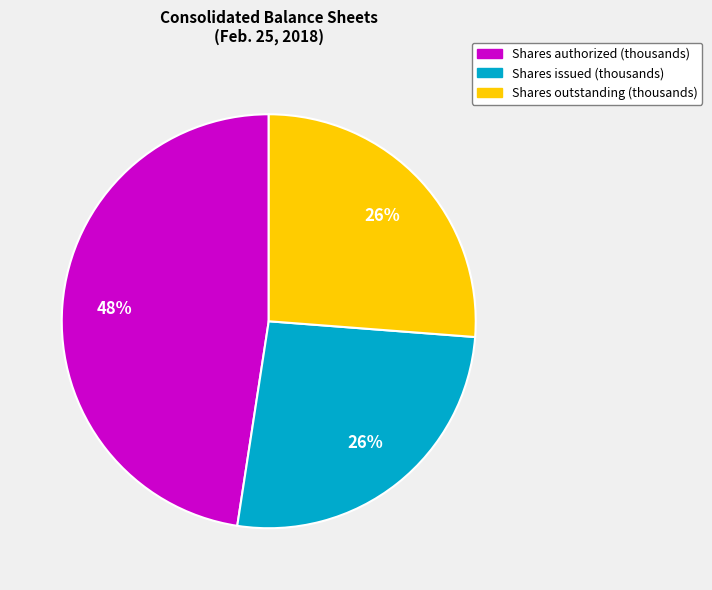

Is there any slice that represents more than half of the pie?

No